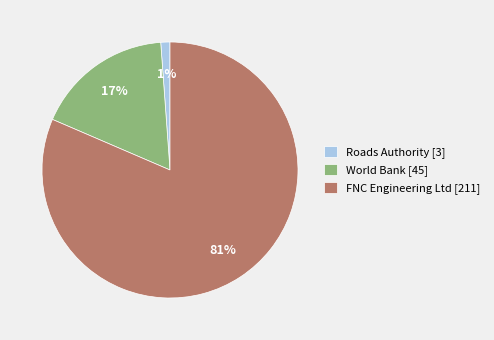

Which has a higher value, Roads Authority [3] or World Bank [45]?

World Bank [45]